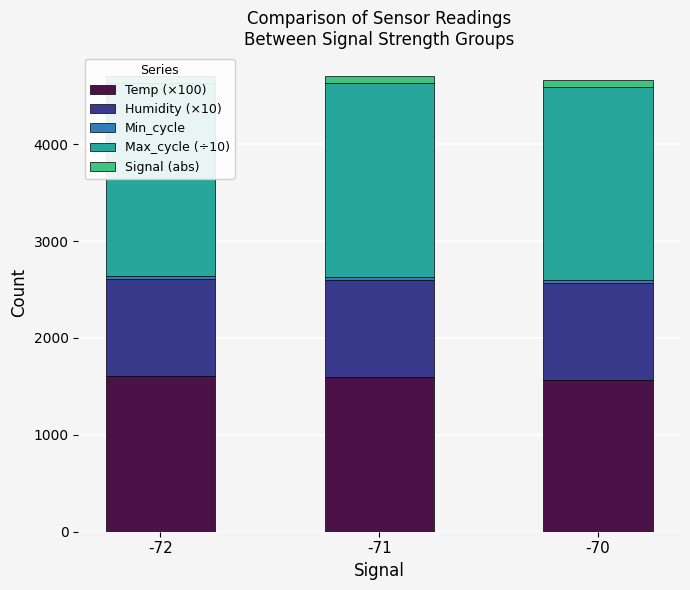

At how many categories does at least one series exceed 1141?

3